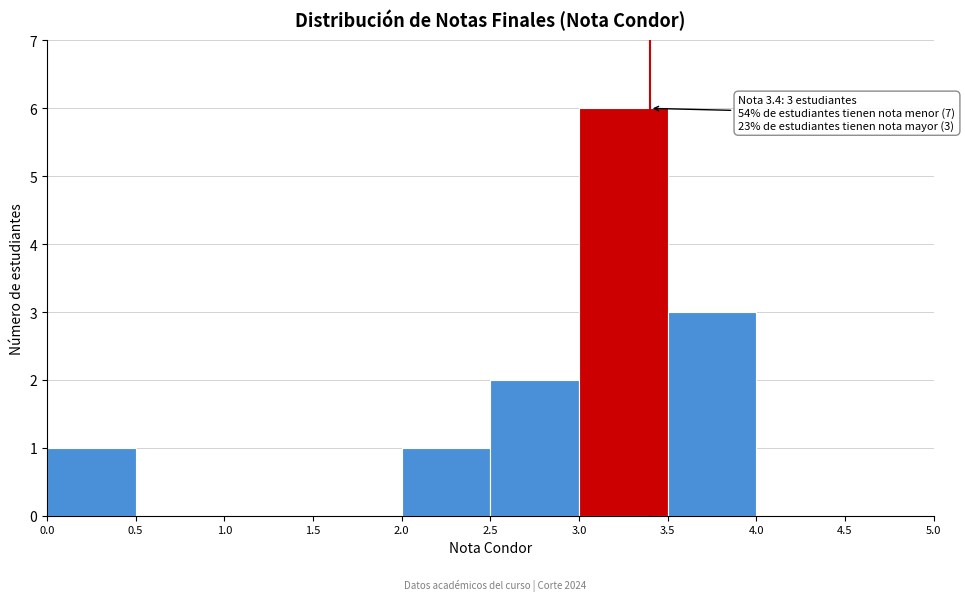

Over which range of the x-axis is the bar tallest?

3.0 to 3.5